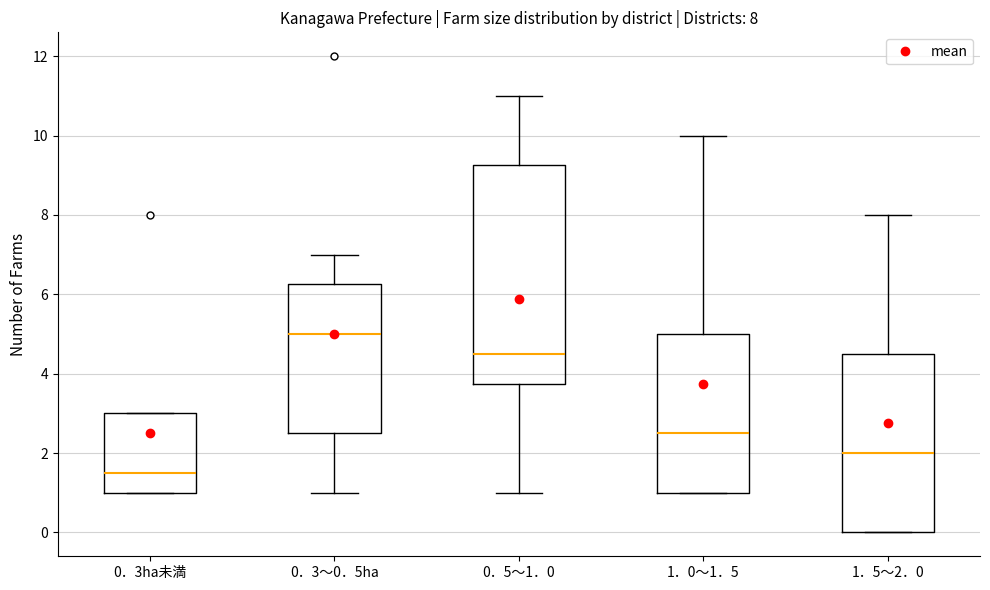

Comparing the boxes themselves (not the whiskers), which one is the tallest?

0．5～1．0